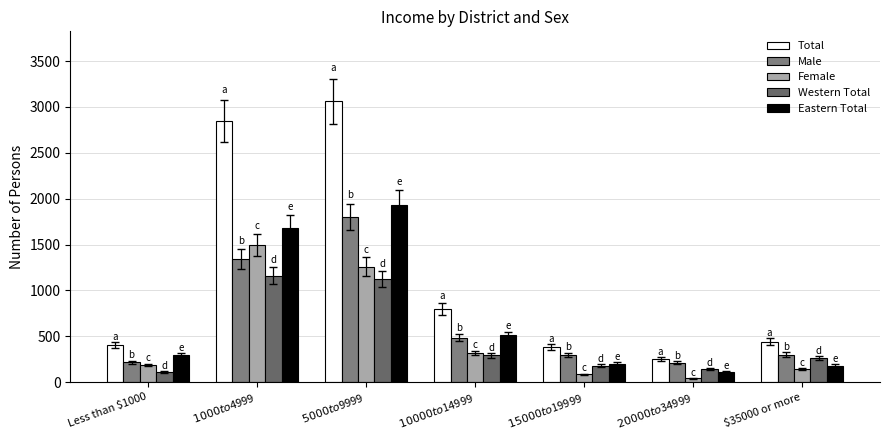

How many data points does each series have?

7